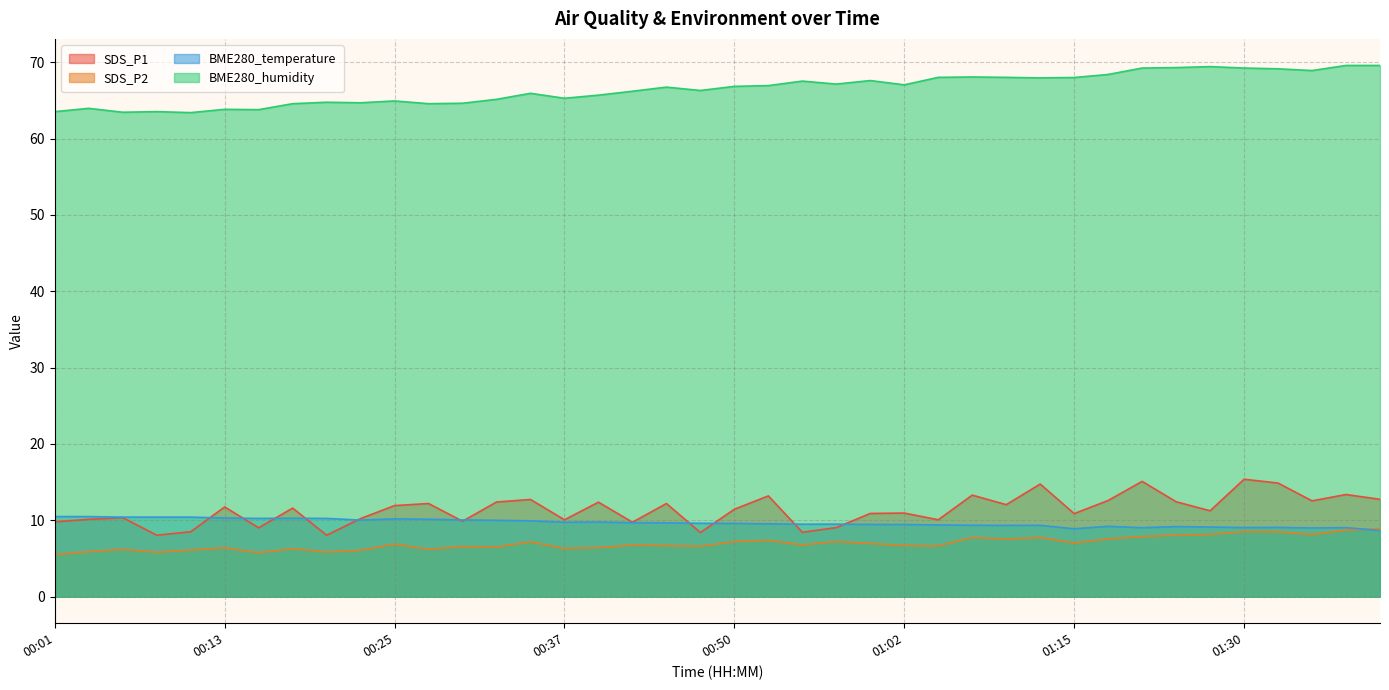

At which category is the sum across all series the highest?

01:30